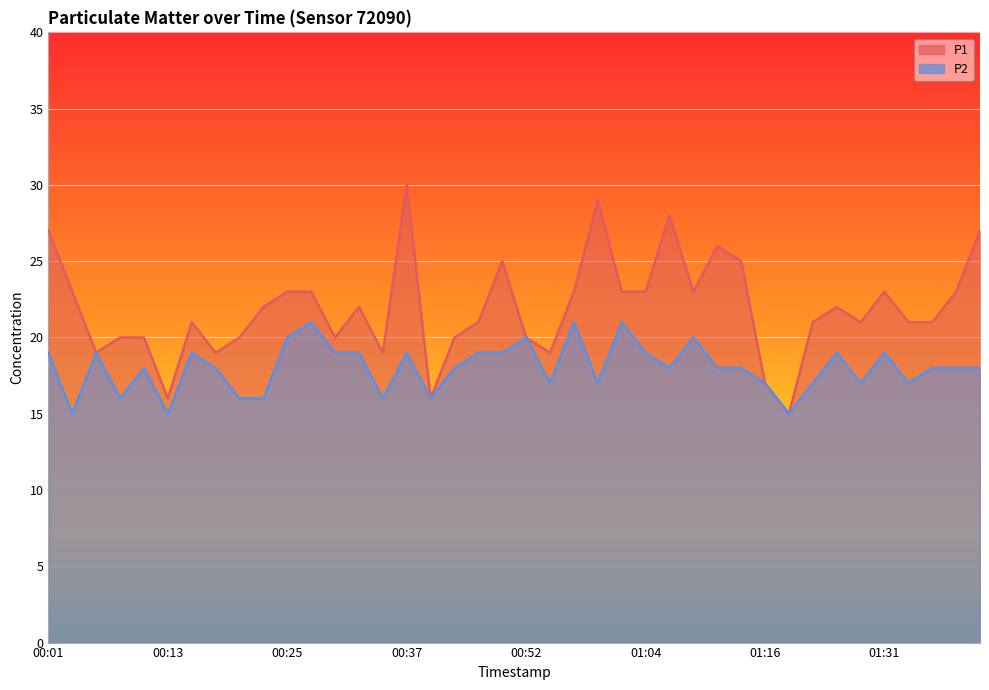

Count the P2 values in the range 17 to 19.

26